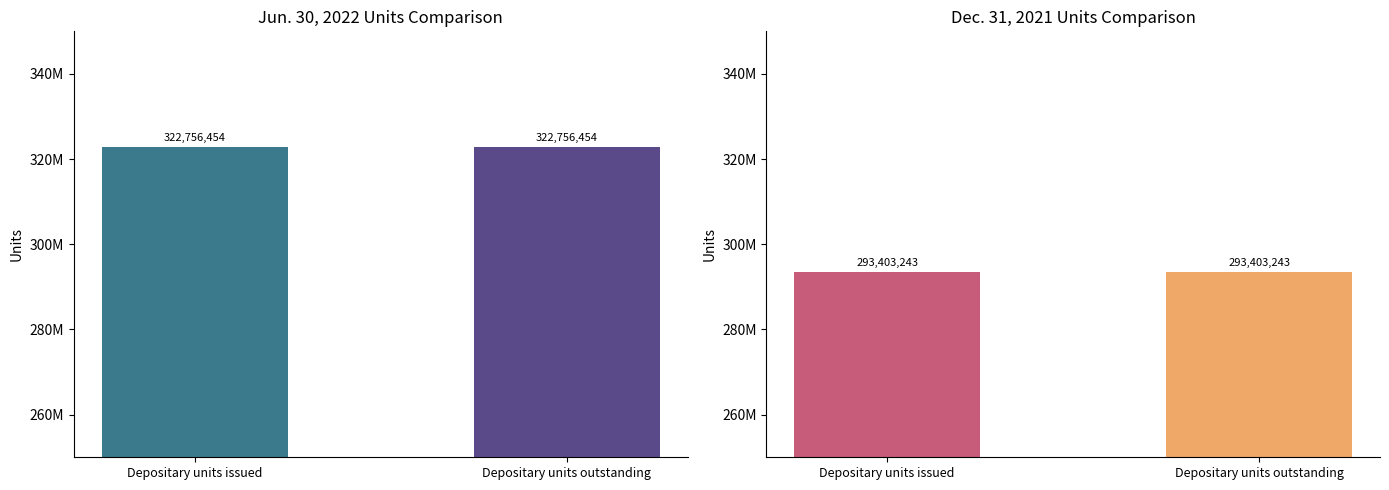

Which series has the widest spread of values?

Jun. 30, 2022